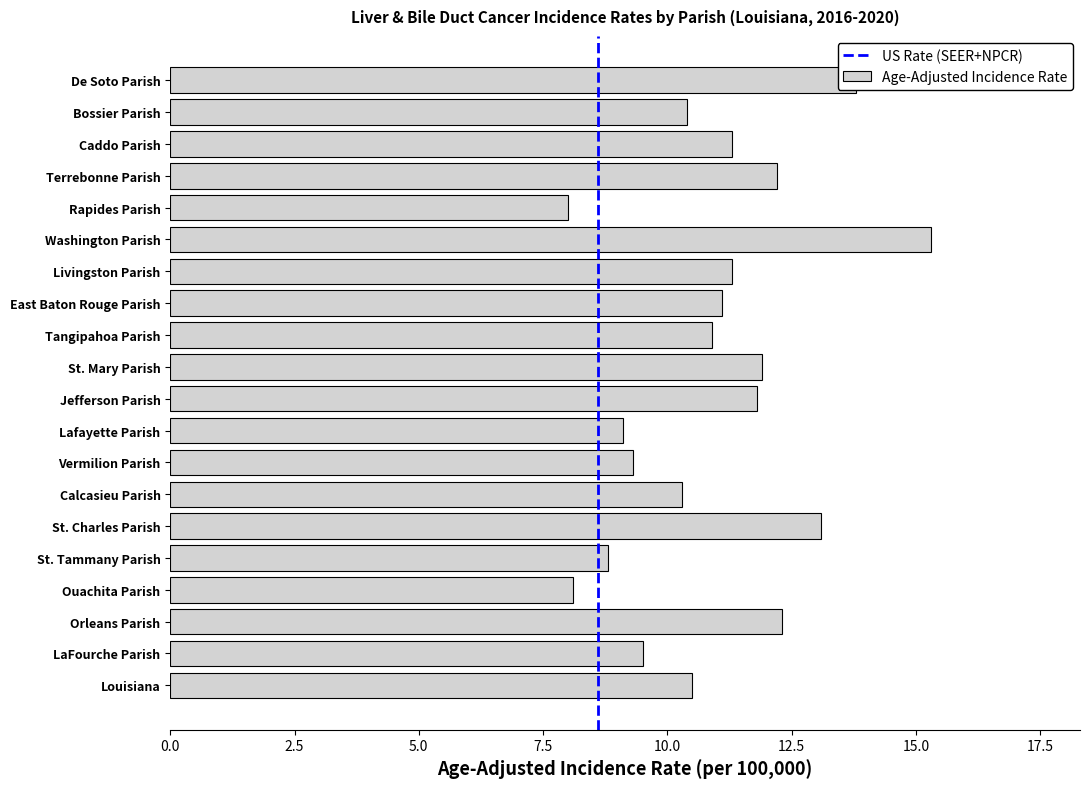

Which label corresponds to the largest value in the chart?

Washington Parish